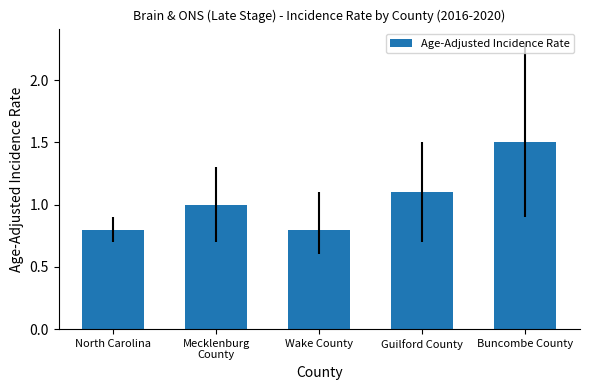

Are the bars grouped side by side (vs. stacked)?

No